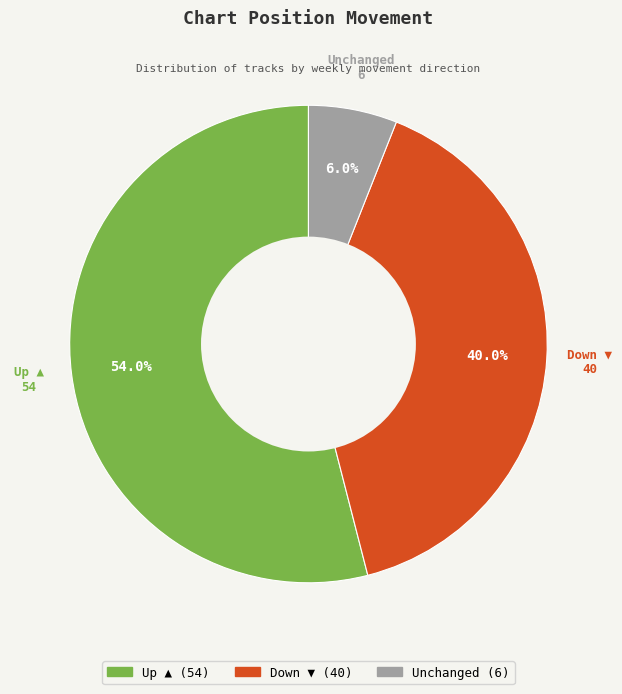

Is there a majority slice in this chart?

Yes